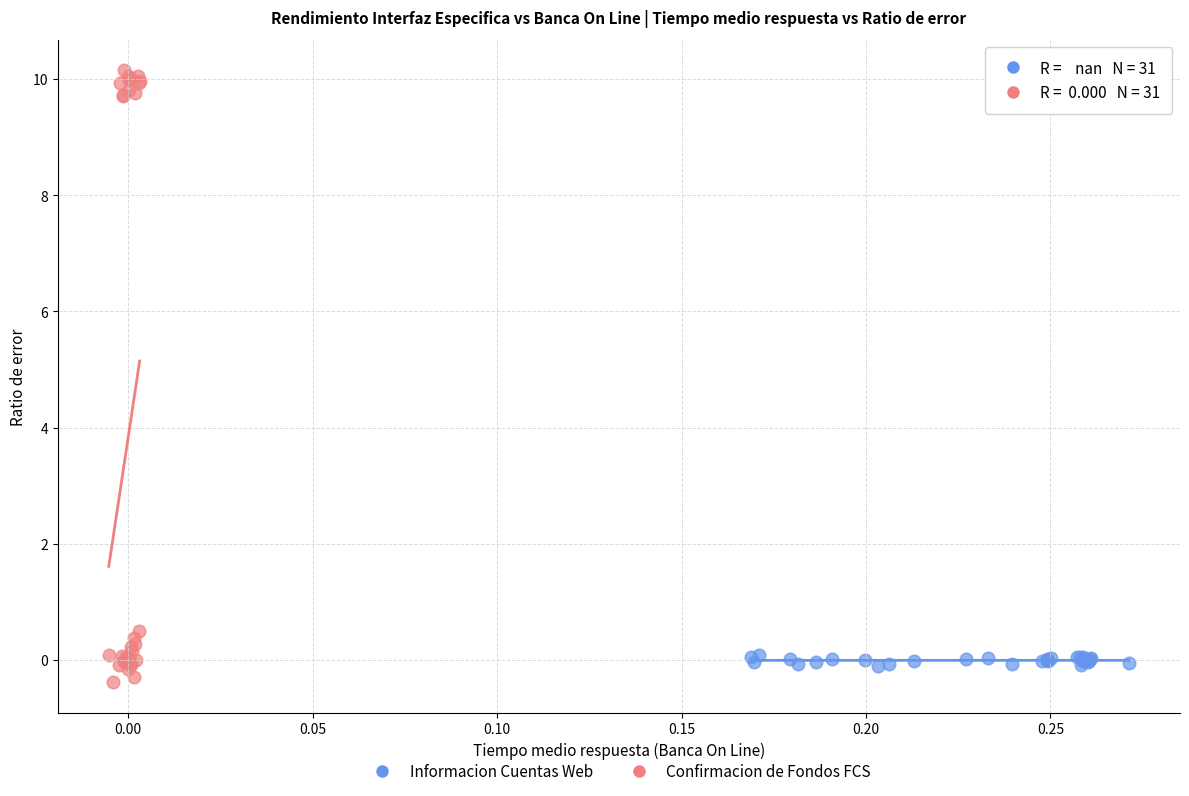

Which series reaches the maximum Y coordinate?

Confirmacion de Fondos FCS